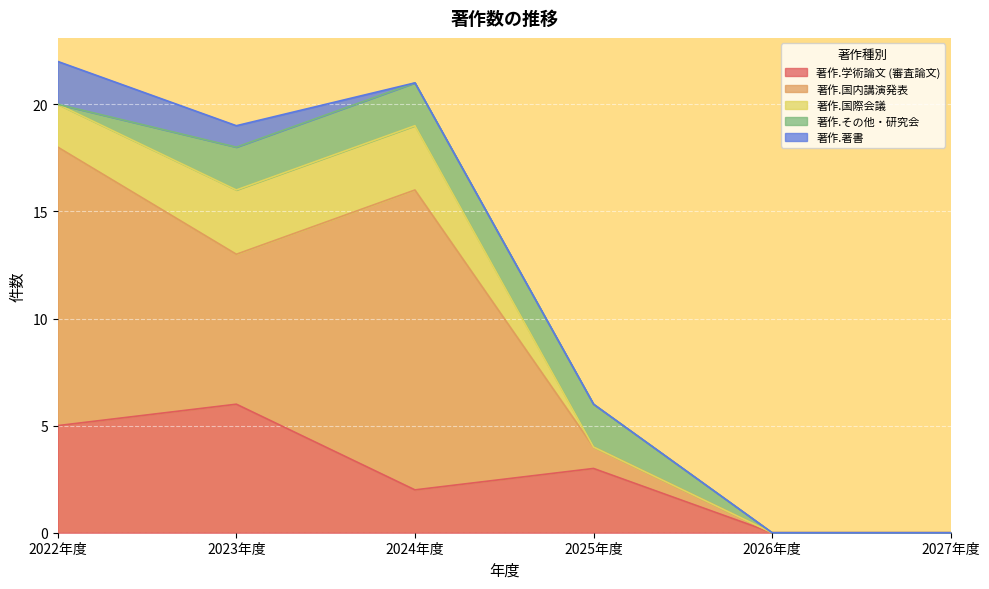

At which category does the chart reach its minimum across all series?

2026年度